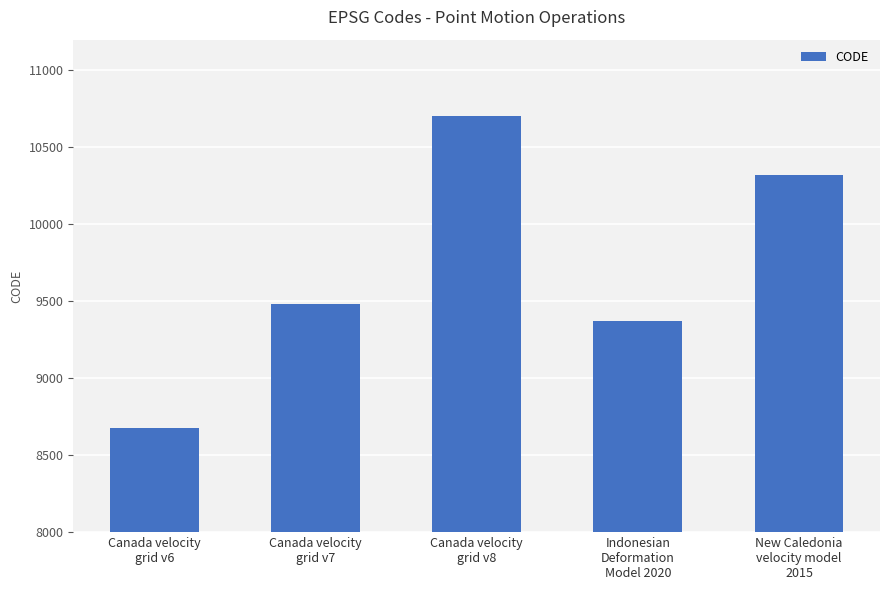

Reading left to right, what are all the values shown in this chart?

8676	9483	10707	9375	10323